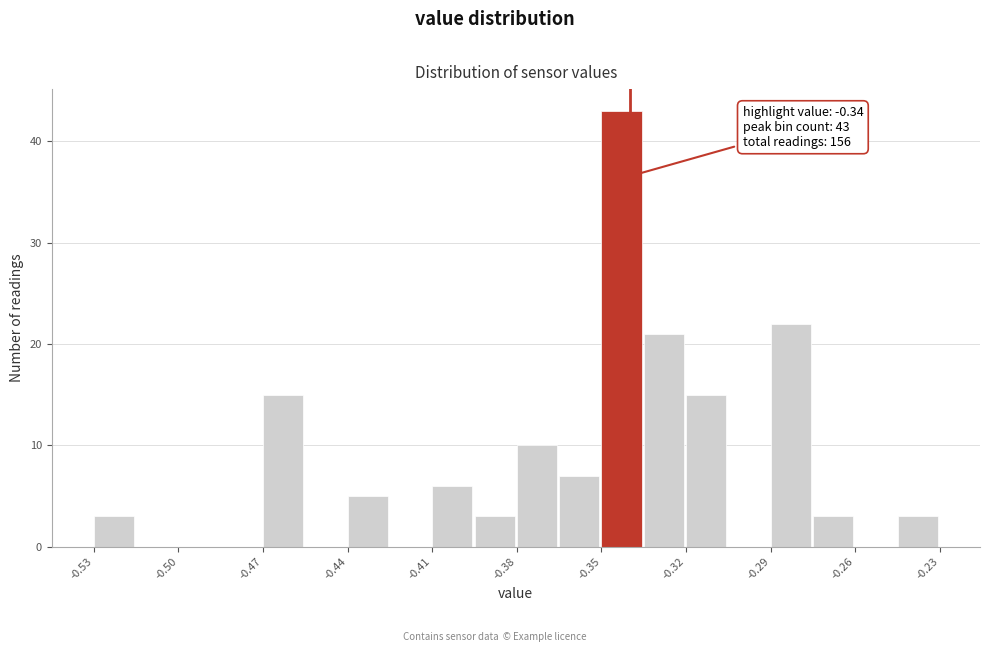

Around what value on the x-axis is the tallest bar? Give the approximate position of its centre, as read against the axis.

-0.345